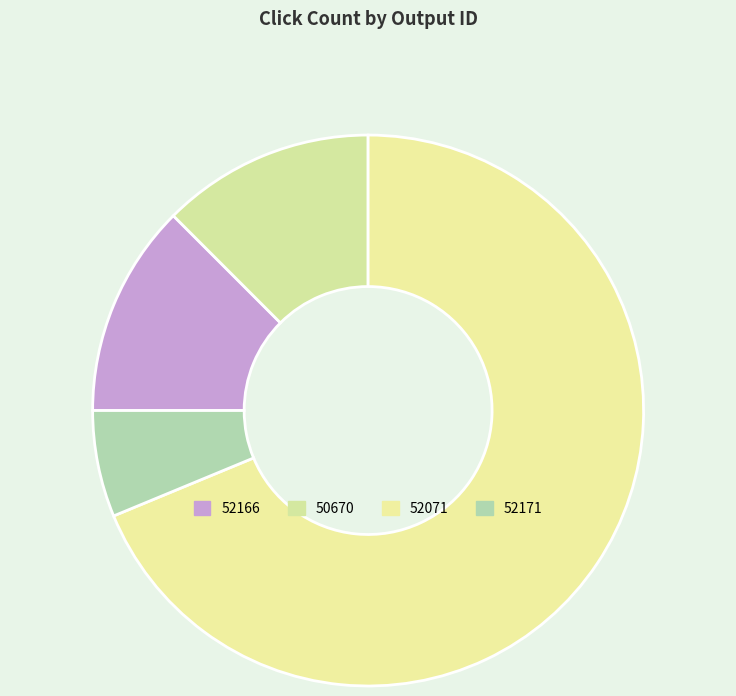

Which category has the smallest portion of the pie?

52171